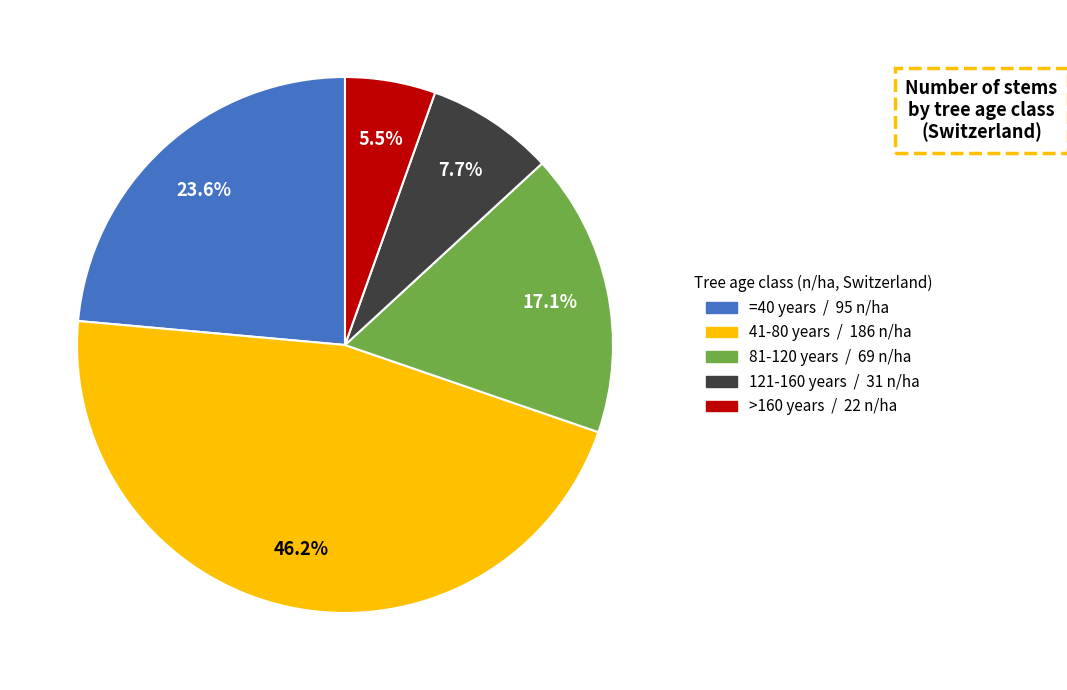

What percentage do 41-80 years and >160 years together represent?

51.6%